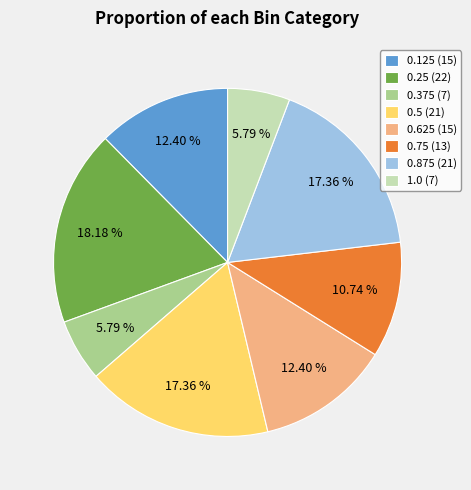

Is 0.75 (13) the majority of the pie?

No